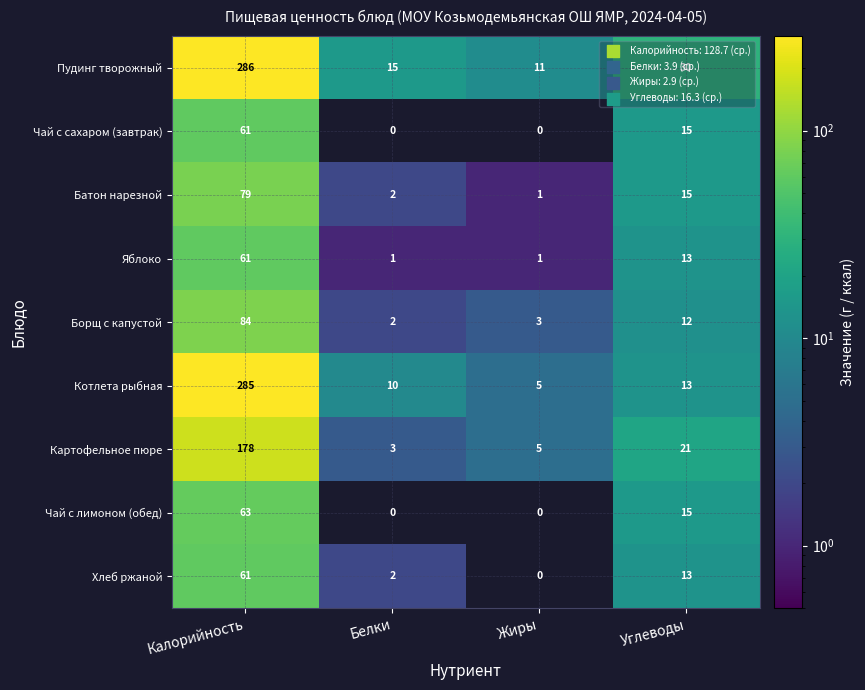

Read the Яблоко value at Углеводы, to the nearest 5.

15